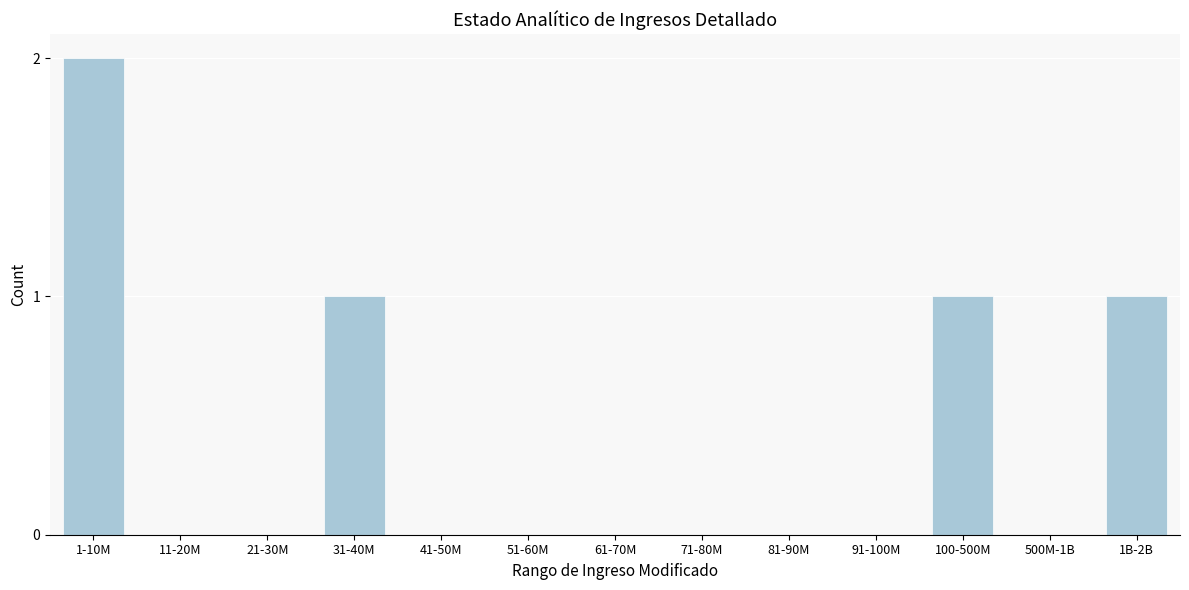

Reading left to right, transcribe all the data shown in this chart.

1-10M=2	11-20M=0	21-30M=0	31-40M=1	41-50M=0	51-60M=0	61-70M=0	71-80M=0	81-90M=0	91-100M=0	100-500M=1	500M-1B=0	1B-2B=1